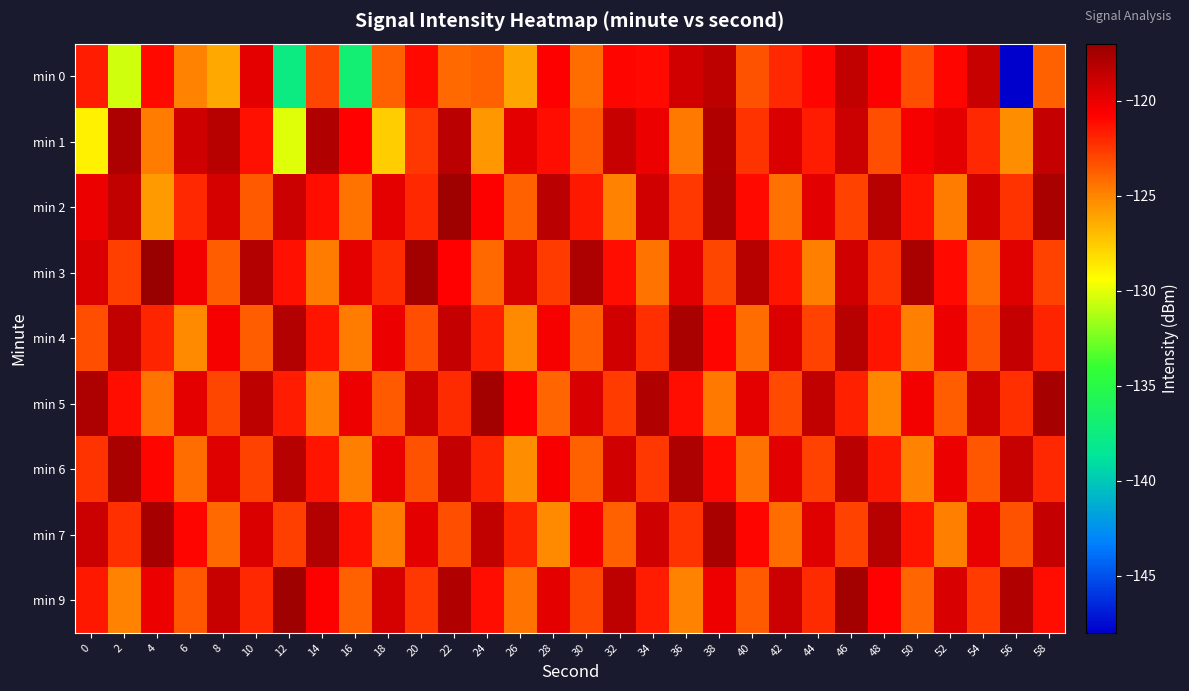

Reading left to right, extract all data points from this chart.

min 0: 0=-121.6	2=-130.5	4=-121.1	6=-125.0	8=-126.3	10=-119.9	12=-137.7	14=-123.0	16=-136.9	18=-123.9	20=-121.0	22=-124.1	24=-123.8	26=-126.1	28=-120.7	30=-124.3	32=-120.9	34=-121.0	36=-119.2	38=-118.4	40=-123.4	42=-122.0	44=-120.9	46=-118.5	48=-120.6	50=-123.2	52=-121.0	54=-118.8	56=-148.0	58=-123.9
min 1: 0=-128.9	2=-117.8	4=-124.7	6=-119.0	8=-118.1	10=-121.3	12=-130.2	14=-117.9	16=-120.8	18=-127.6	20=-122.5	22=-118.2	24=-125.7	26=-119.9	28=-121.2	30=-123.5	32=-118.8	34=-120.1	36=-124.6	38=-117.9	40=-122.3	42=-119.5	44=-121.7	46=-118.9	48=-123.2	50=-120.5	52=-119.8	54=-122.0	56=-125.3	58=-118.7
min 2: 0=-120.1	2=-118.5	4=-125.8	6=-122.0	8=-119.2	10=-123.6	12=-118.9	14=-121.1	16=-124.5	18=-119.8	20=-122.0	22=-117.3	24=-120.7	26=-123.9	28=-118.2	30=-121.6	32=-124.9	34=-119.1	36=-122.5	38=-117.8	40=-121.0	42=-124.3	44=-119.7	46=-122.9	48=-118.1	50=-121.5	52=-124.7	54=-119.0	56=-122.4	58=-117.7
min 3: 0=-119.5	2=-122.8	4=-117.0	6=-120.3	8=-123.7	10=-118.0	12=-121.3	14=-124.7	16=-119.9	18=-122.1	20=-117.5	22=-120.8	24=-124.0	26=-119.3	28=-122.6	30=-117.8	32=-121.2	34=-124.4	36=-119.7	38=-123.0	40=-118.2	42=-121.4	44=-124.8	46=-119.1	48=-122.3	50=-117.7	52=-121.0	54=-124.2	56=-119.6	58=-122.9
min 4: 0=-123.2	2=-118.6	4=-121.9	6=-125.1	8=-120.5	10=-123.7	12=-118.0	14=-121.4	16=-124.7	18=-120.0	20=-123.3	22=-118.6	24=-121.8	26=-125.2	28=-120.4	30=-123.7	32=-119.1	34=-122.3	36=-117.6	38=-121.0	40=-124.2	42=-119.5	44=-122.9	46=-118.1	48=-121.4	50=-124.8	52=-120.1	54=-123.3	56=-118.7	58=-121.9
min 5: 0=-117.8	2=-121.1	4=-124.5	6=-119.8	8=-123.0	10=-118.3	12=-121.7	14=-124.9	16=-120.2	18=-123.6	20=-118.9	22=-122.1	24=-117.5	26=-120.8	28=-124.0	30=-119.3	32=-122.7	34=-117.9	36=-121.2	38=-124.6	40=-119.9	42=-123.1	44=-118.5	46=-121.8	48=-125.0	50=-120.3	52=-123.7	54=-118.9	56=-122.2	58=-117.6
min 6: 0=-122.3	2=-117.7	4=-120.9	6=-124.2	8=-119.6	10=-122.9	12=-118.1	14=-121.5	16=-124.8	18=-120.0	20=-123.3	22=-118.7	24=-121.9	26=-125.2	28=-120.6	30=-123.9	32=-119.1	34=-122.5	36=-117.8	38=-121.0	40=-124.3	42=-119.7	44=-122.9	46=-118.2	48=-121.6	50=-124.9	52=-120.1	54=-123.5	56=-118.8	58=-122.0
min 7: 0=-118.9	2=-122.2	4=-117.6	6=-120.9	8=-124.1	10=-119.5	12=-122.8	14=-118.0	16=-121.3	18=-124.7	20=-119.9	22=-123.2	24=-118.6	26=-121.9	28=-125.1	30=-120.5	32=-123.8	34=-119.0	36=-122.3	38=-117.7	40=-120.9	42=-124.2	44=-119.6	46=-122.9	48=-118.1	50=-121.5	52=-124.8	54=-120.0	56=-123.3	58=-118.7
min 9: 0=-121.6	2=-124.9	4=-120.1	6=-123.5	8=-118.8	10=-122.0	12=-117.3	14=-120.7	16=-123.9	18=-119.2	20=-122.6	22=-117.9	24=-121.1	26=-124.5	28=-119.8	30=-123.0	32=-118.3	34=-121.7	36=-124.9	38=-120.2	40=-123.6	42=-118.9	44=-122.1	46=-117.5	48=-120.8	50=-124.0	52=-119.3	54=-122.7	56=-117.9	58=-121.2